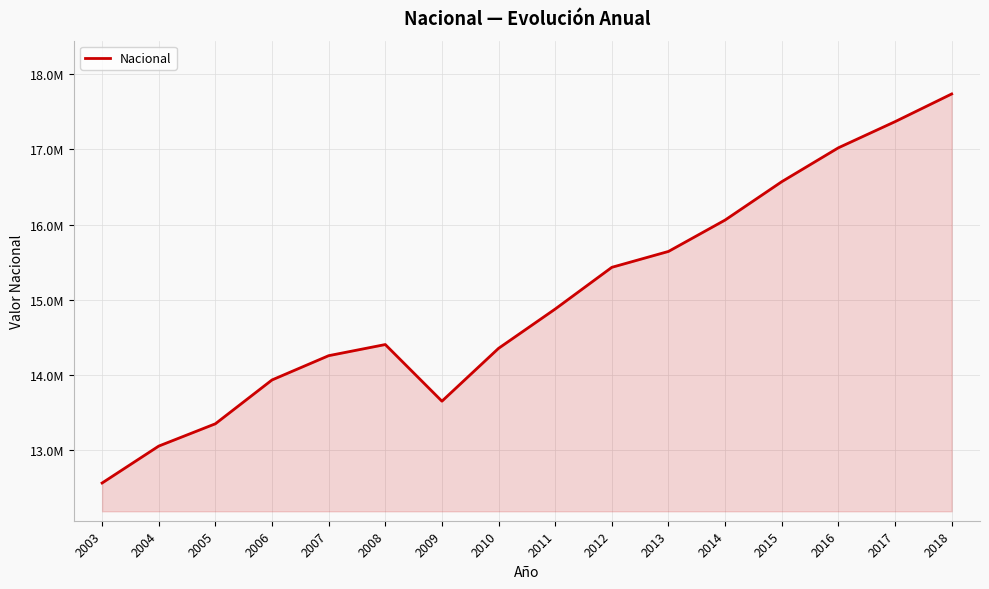

The value at 2010 is 23096893.0. True or false?

False